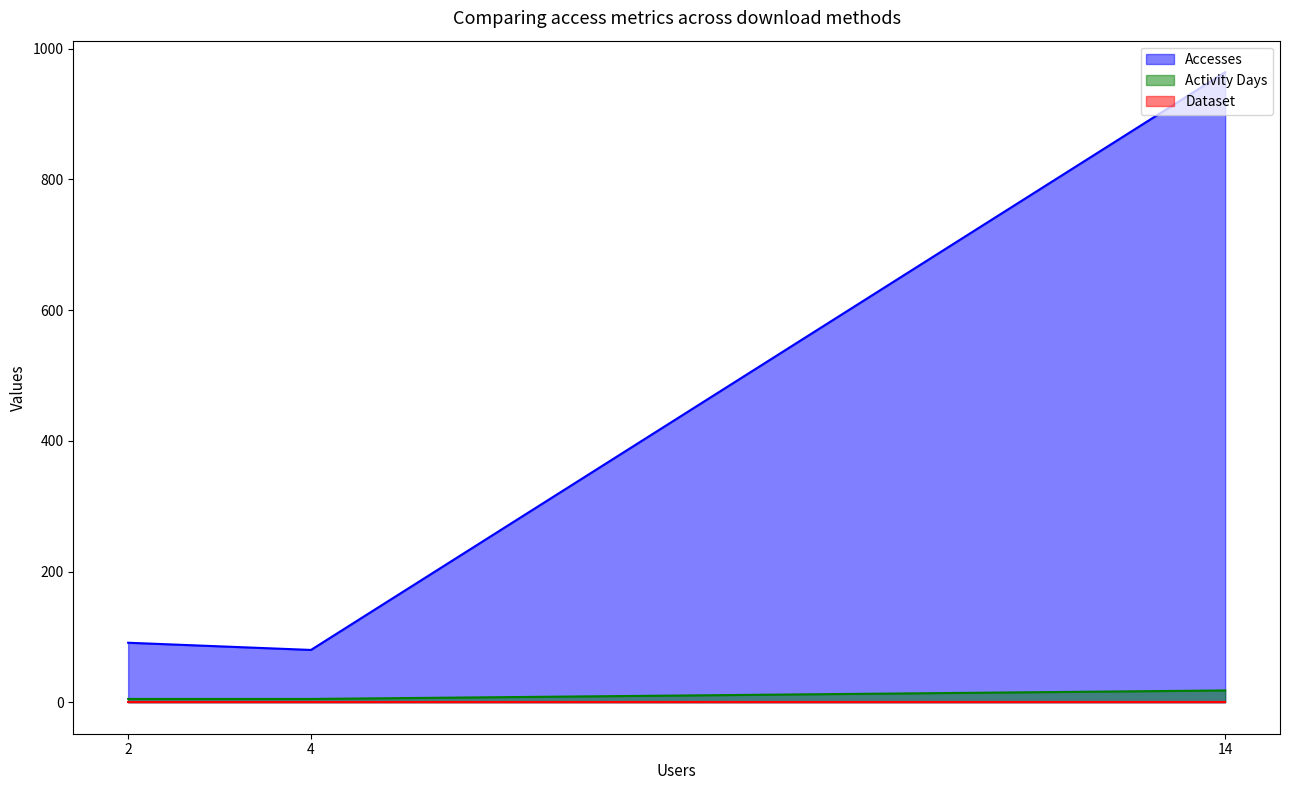

Between dap-thredds-download and ftp2.ceda.ac.uk, which series saw the biggest shift?

Accesses